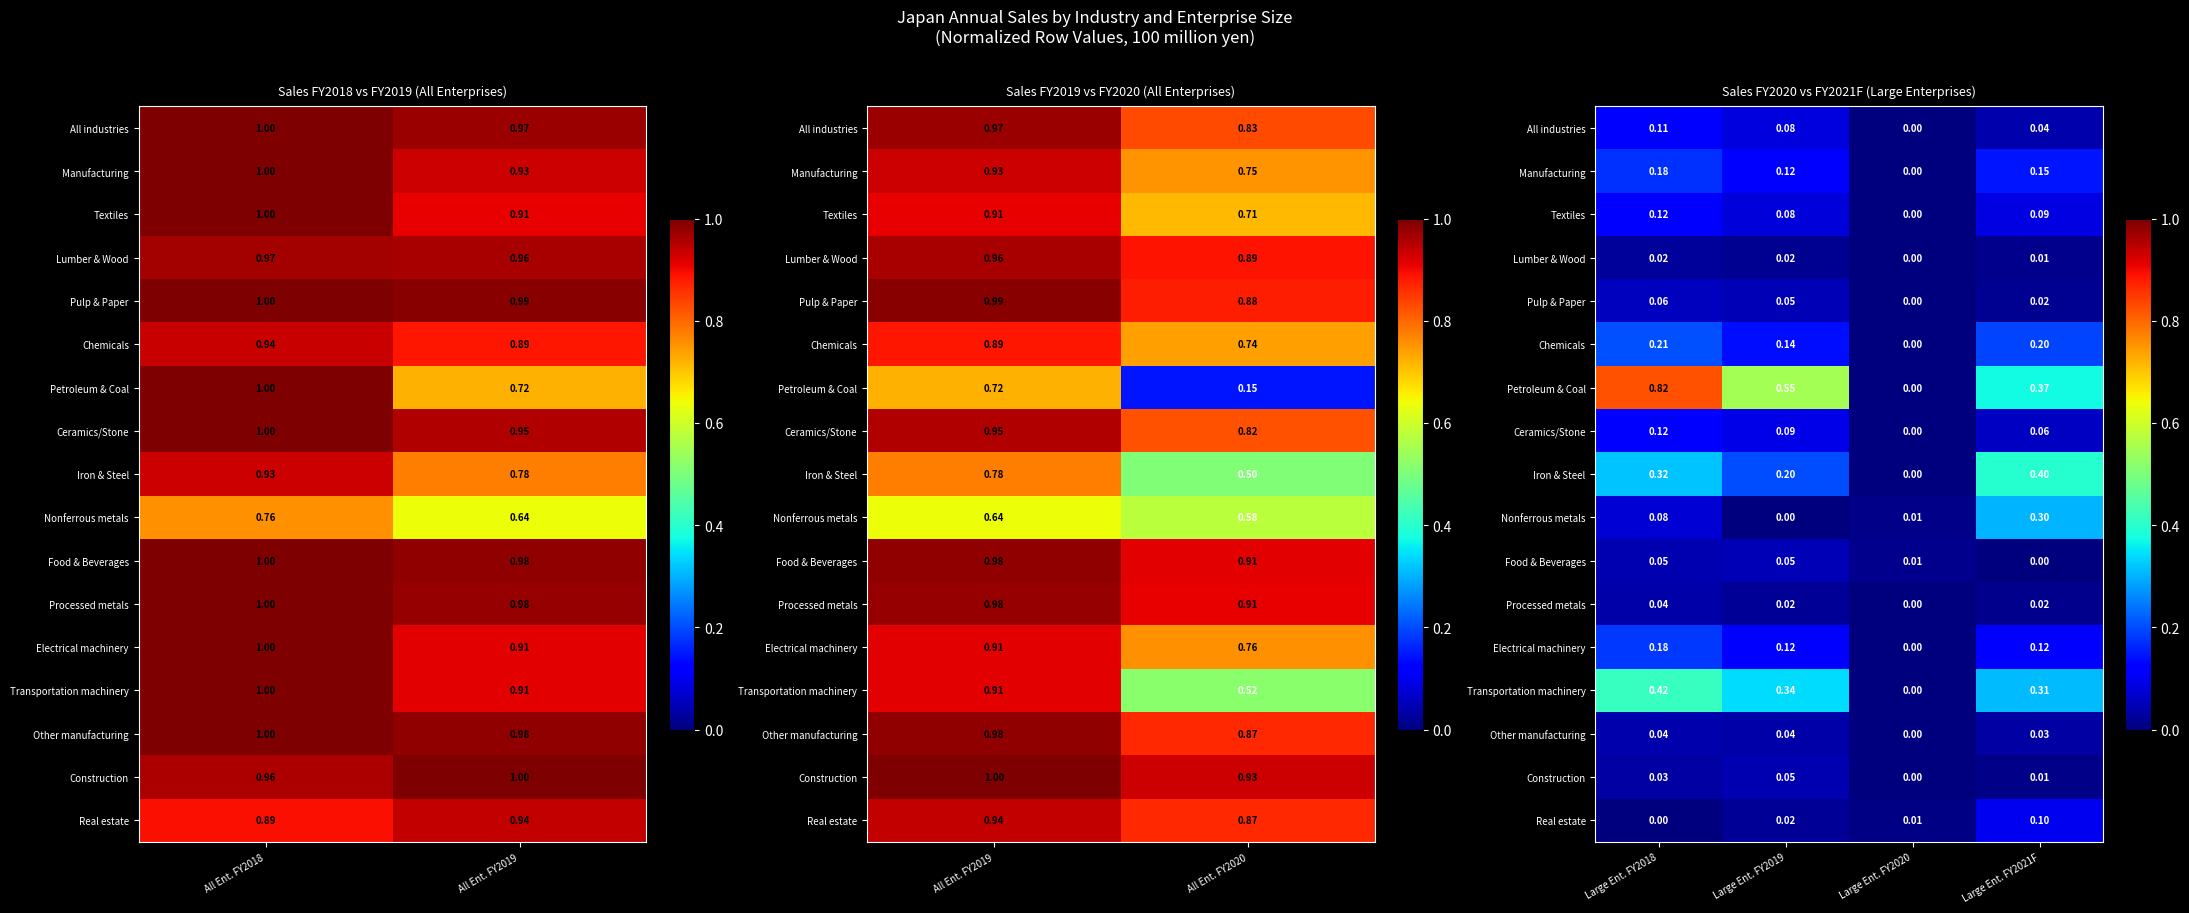

Rank the series at Large Ent. FY2020 from highest to lowest value.

Food & Beverages, Nonferrous metals, Real estate, All industries, Manufacturing, Textiles, Lumber & Wood, Pulp & Paper, Chemicals, Petroleum & Coal, Ceramics/Stone, Iron & Steel, Processed metals, Electrical machinery, Transportation machinery, Other manufacturing, Construction